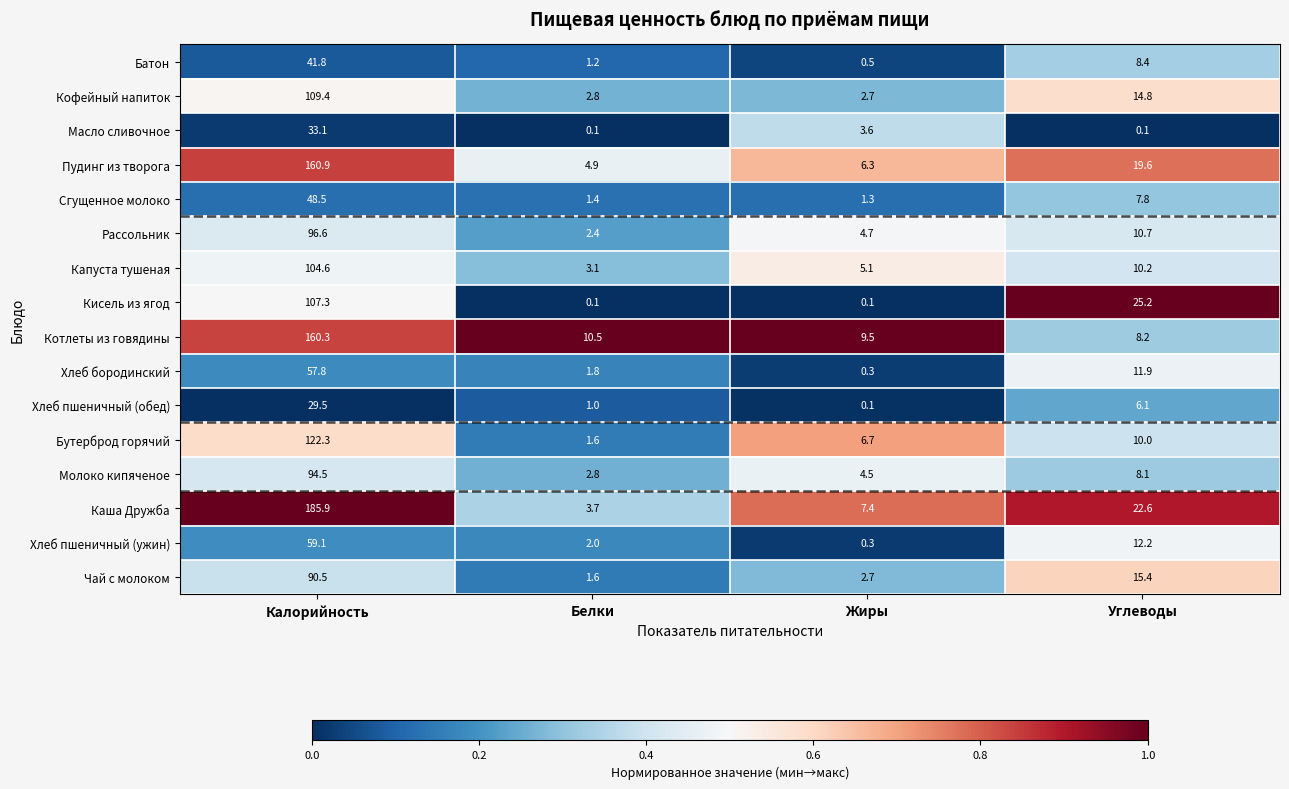

Rank the series by their maximum value, from highest to lowest.

Каша Дружба, Пудинг из творога, Котлеты из говядины, Бутерброд горячий, Кофейный напиток, Кисель из ягод, Капуста тушеная, Рассольник, Молоко кипяченое, Чай с молоком, Хлеб пшеничный (ужин), Хлеб бородинский, Сгущенное молоко, Батон, Масло сливочное, Хлеб пшеничный (обед)